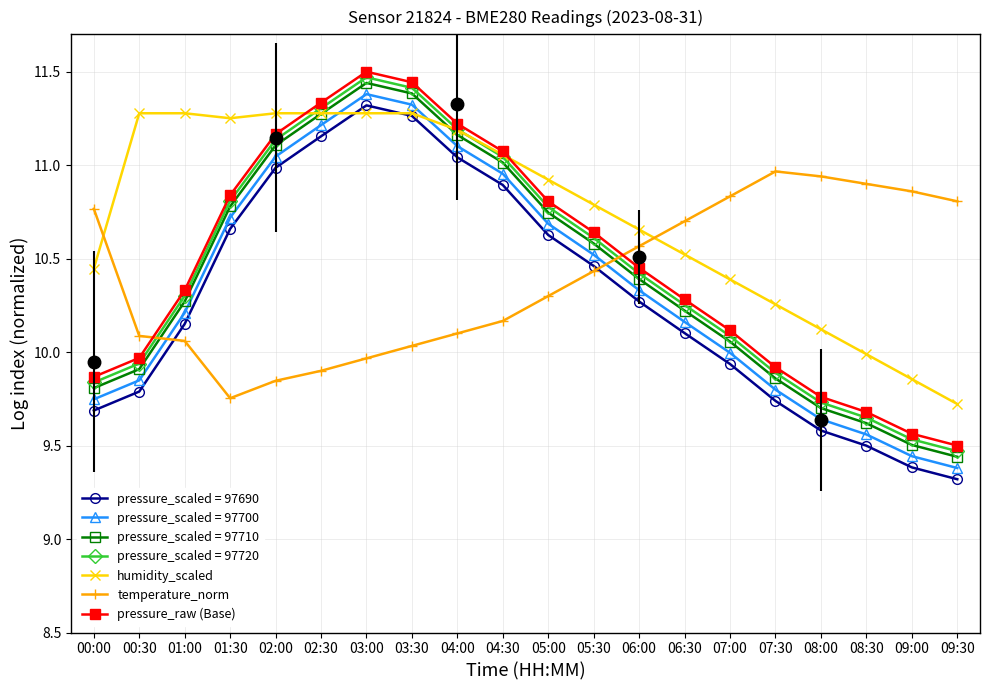

In humidity_scaled, how many points are lower than both neighbors (excluding endpoints)?

1